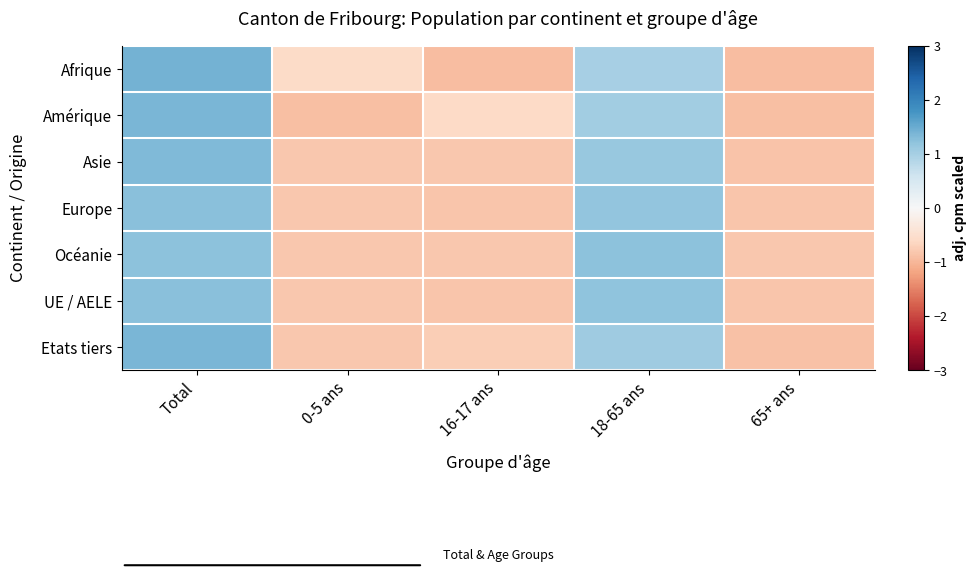

At which category is the sum across all series the highest?

Total